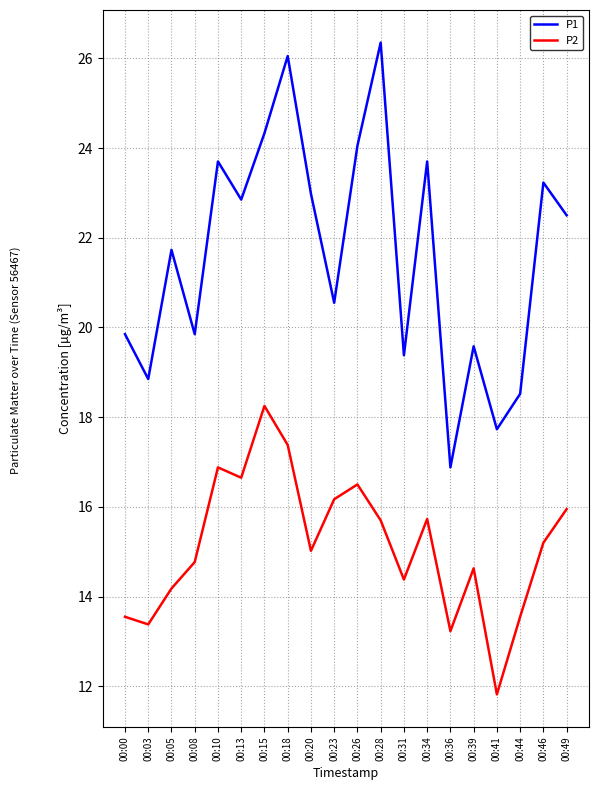

True or false: P1 and P2 cross at least once.

False